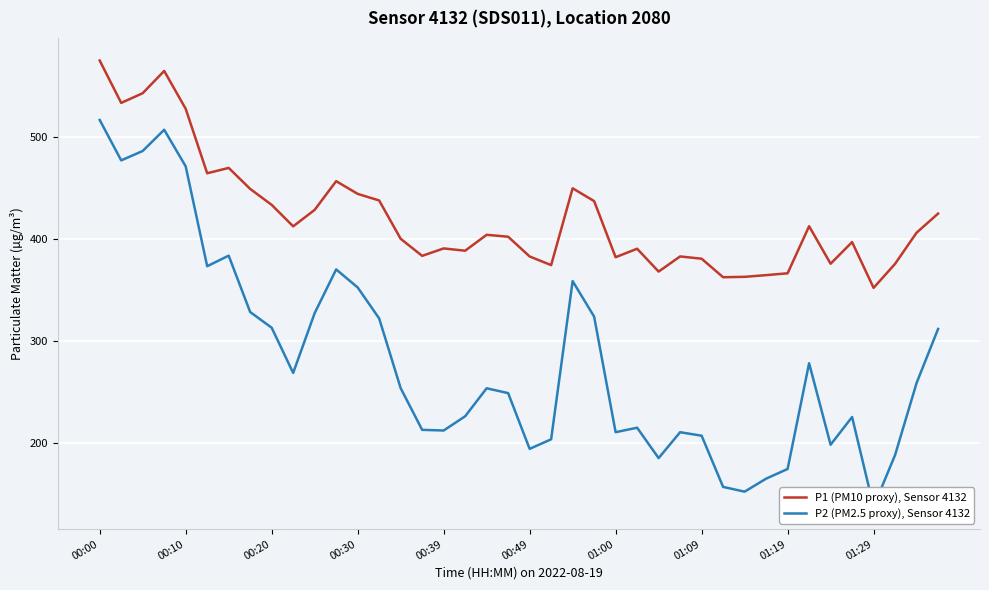

True or false: P2 (PM2.5 proxy), Sensor 4132 and P1 (PM10 proxy), Sensor 4132 intersect in this chart.

False